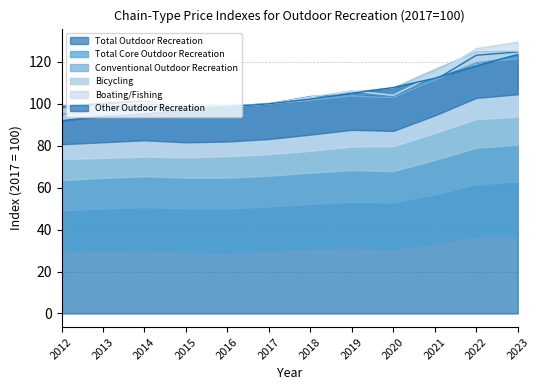

What is the difference between the maximum and minimum values in the Total Core Outdoor Recreation series?

27.3